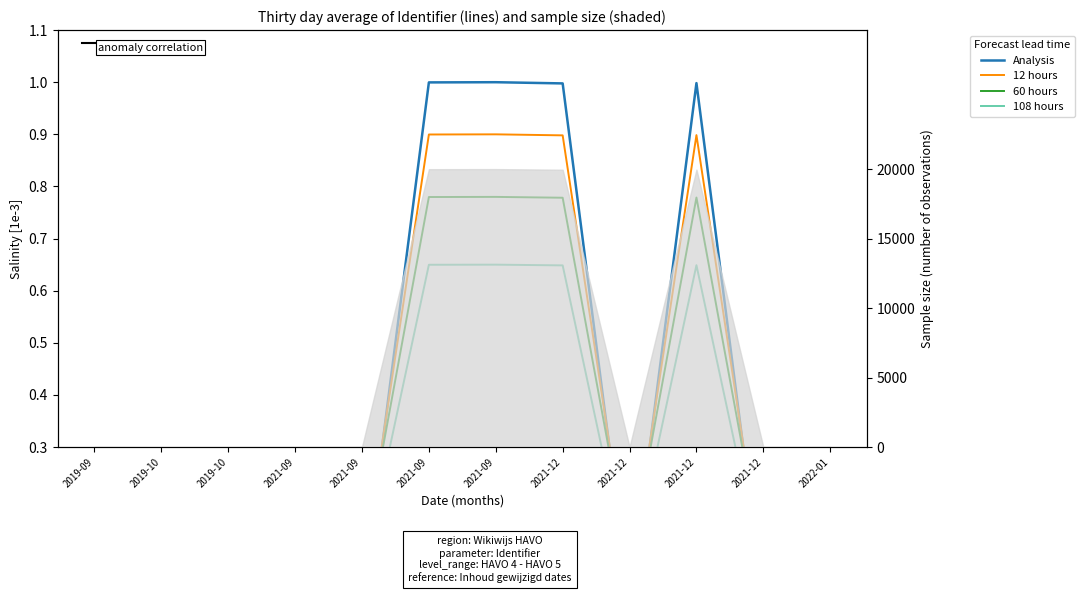

True or false: 60 hours has a value of 1.3 at 2021-09.

False